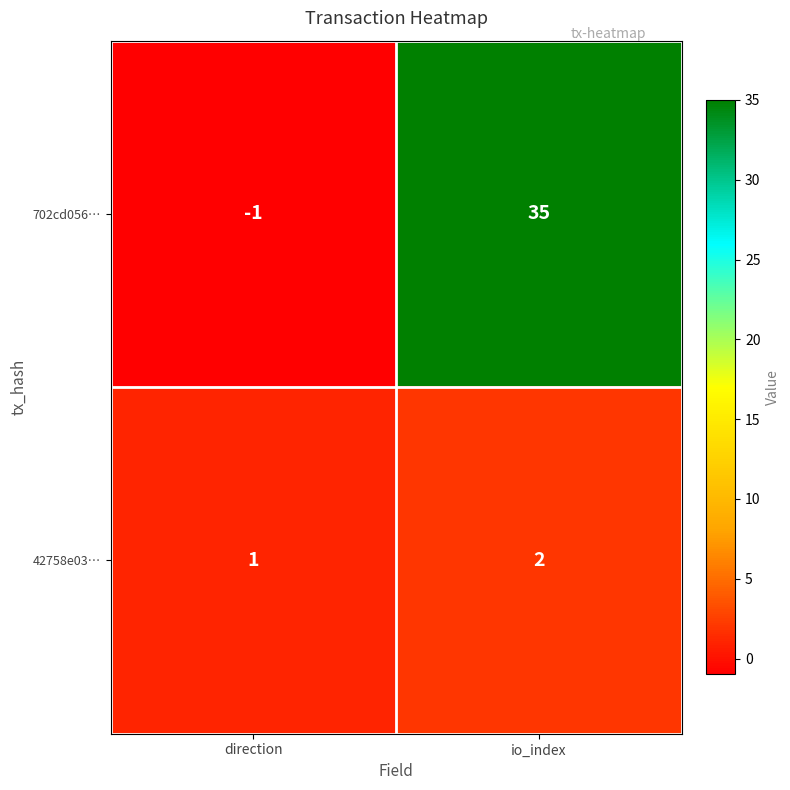

What is the difference between the 702cd056… values at direction and io_index?

36